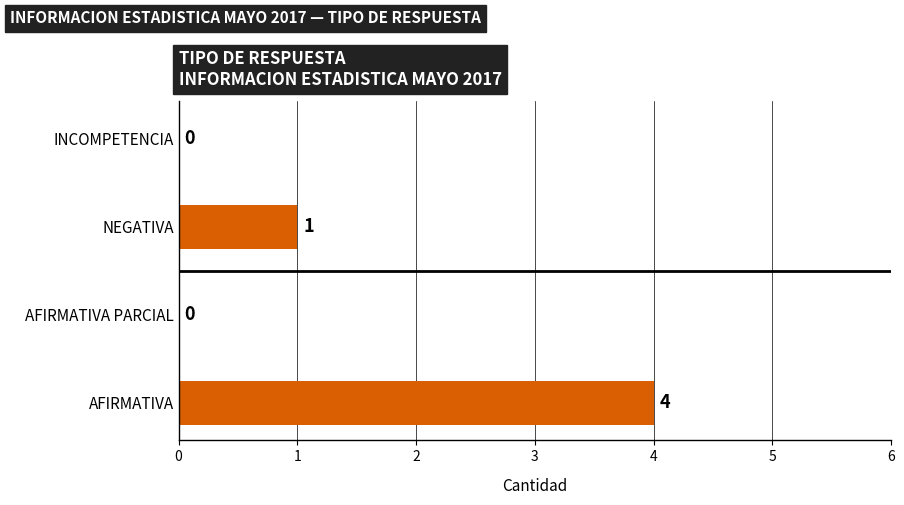

Are the bars horizontal?

Yes